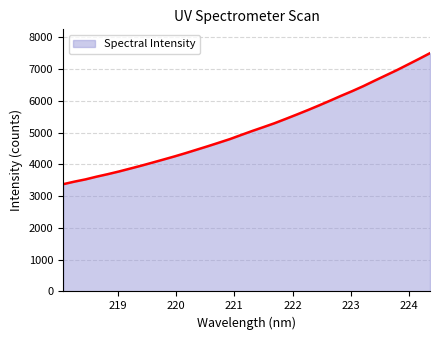

What is the smallest value displayed?

3376.3